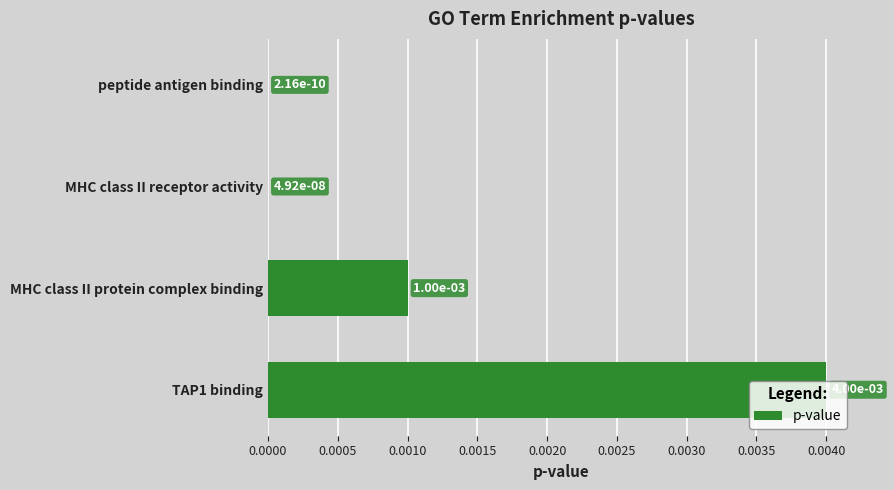

The chart shows a value of 0.0 at MHC class II protein complex binding. True or false?

True